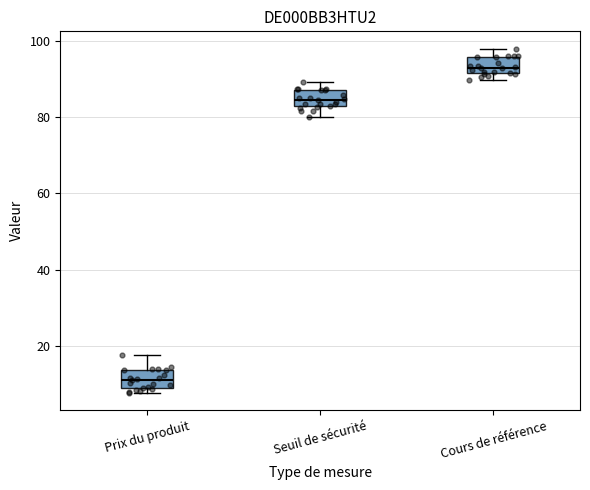

Reading left to right, read every box against the y-axis: the position of its median line, the range the box covers, and the ends of its whiskers. The values are not printed on the chart, so give them approximately, as read against the axis.

Prix du produit: median 12, box 8 to 14, whiskers 8 (just below the box's lower edge) to 18
Seuil de sécurité: median 84, box 82 to 88, whiskers 80 to 90
Cours de référence: median 92 (just above the box's lower edge), box 92 to 96, whiskers 90 to 98